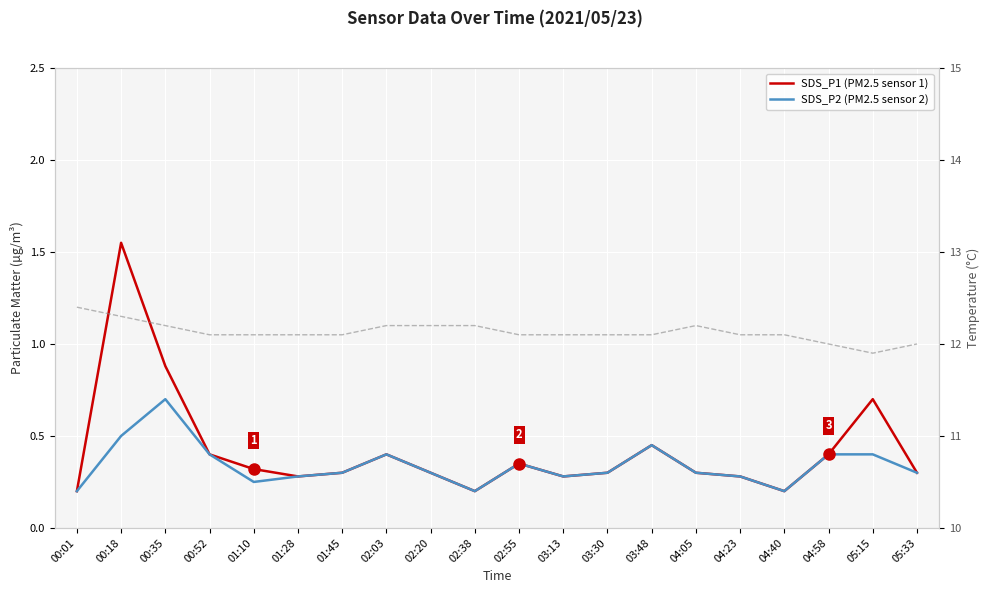

True or false: Temperature (°C) and SDS_P1 (PM2.5 sensor 1) intersect in this chart.

False